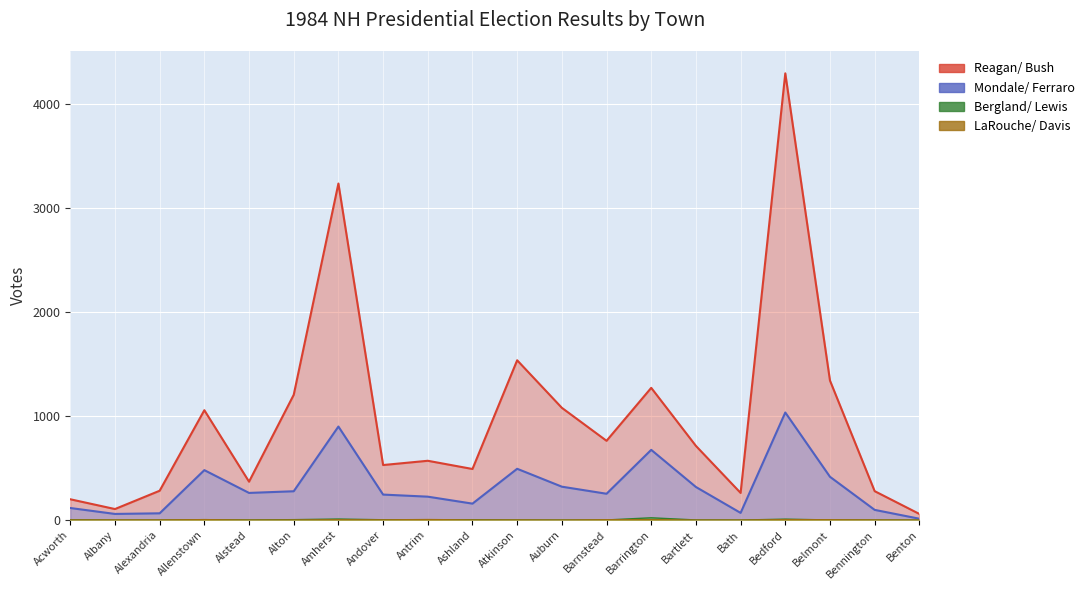

How many interior local peaks does the Mondale/ Ferraro series have?

5